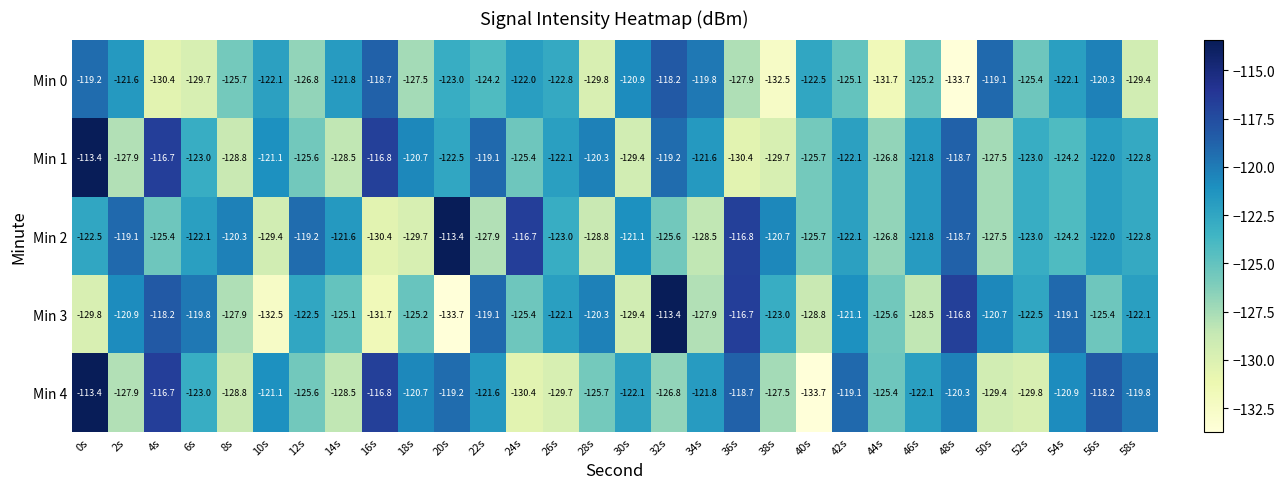

What is the spread (max minus min) of values at 14s?

6.9